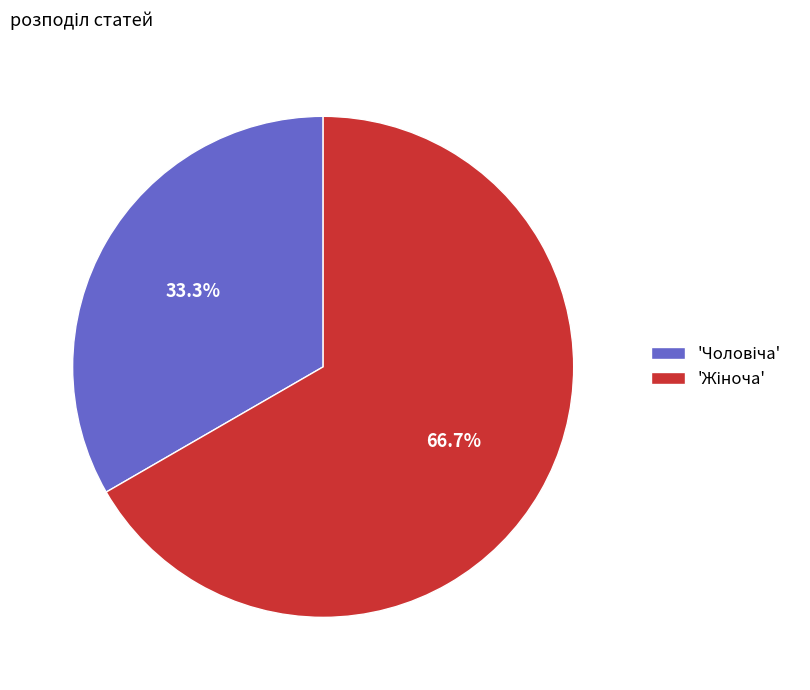

Is there a majority slice in this chart?

Yes